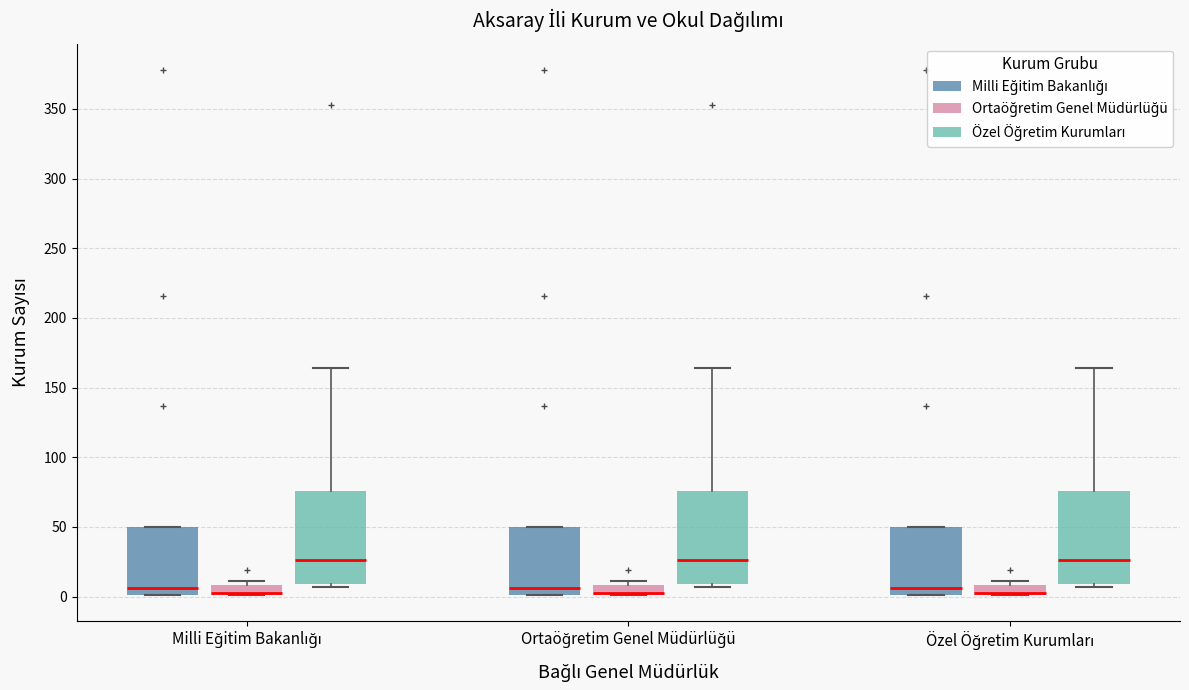

Where is the upper edge of the box for Ortaöğretim Genel Müdürlüğü (Ortaöğretim Genel Müdürlüğü) on the y-axis? The values are not printed on the chart, so give them approximately, as read against the axis.

10